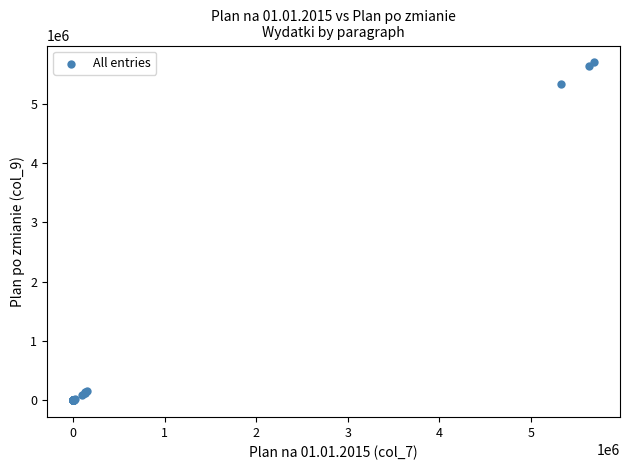

What Y value in the scatter plot is closest to 2846437?

5323156.0